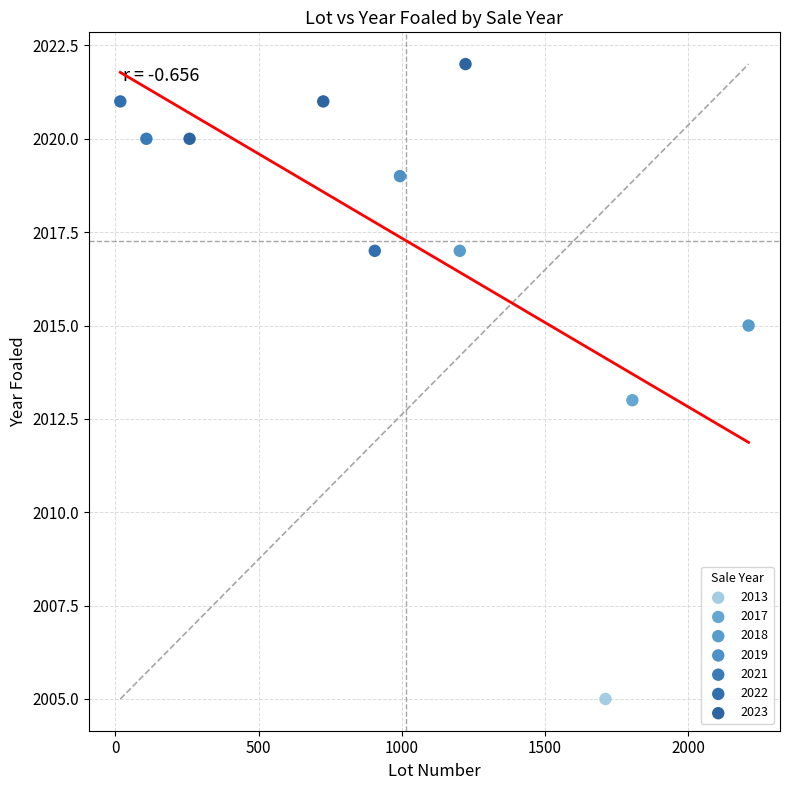

What are all the series names shown in the legend?

2013, 2017, 2018, 2019, 2021, 2022, 2023